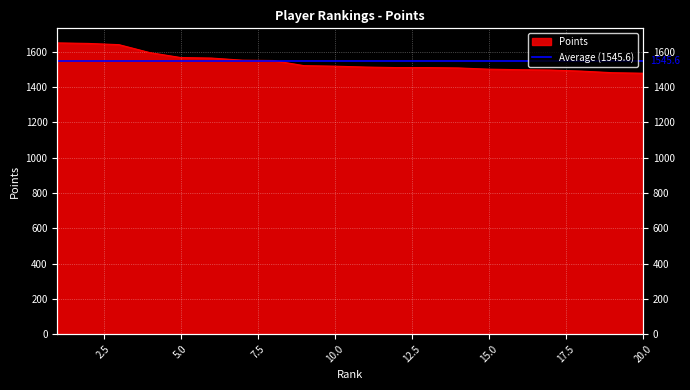

What is the value of the 16th point from the left?

1499